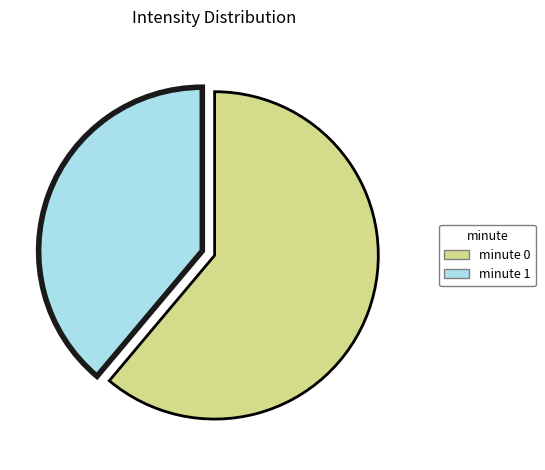

Is there any slice that represents more than half of the pie?

Yes